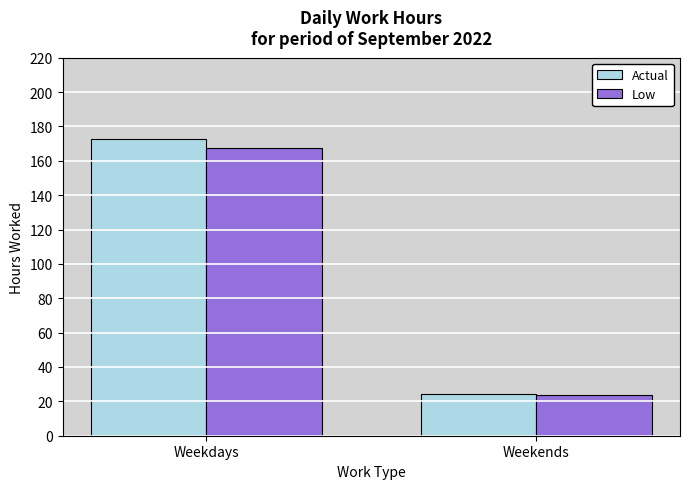

Which series has the largest range (max minus min)?

Actual